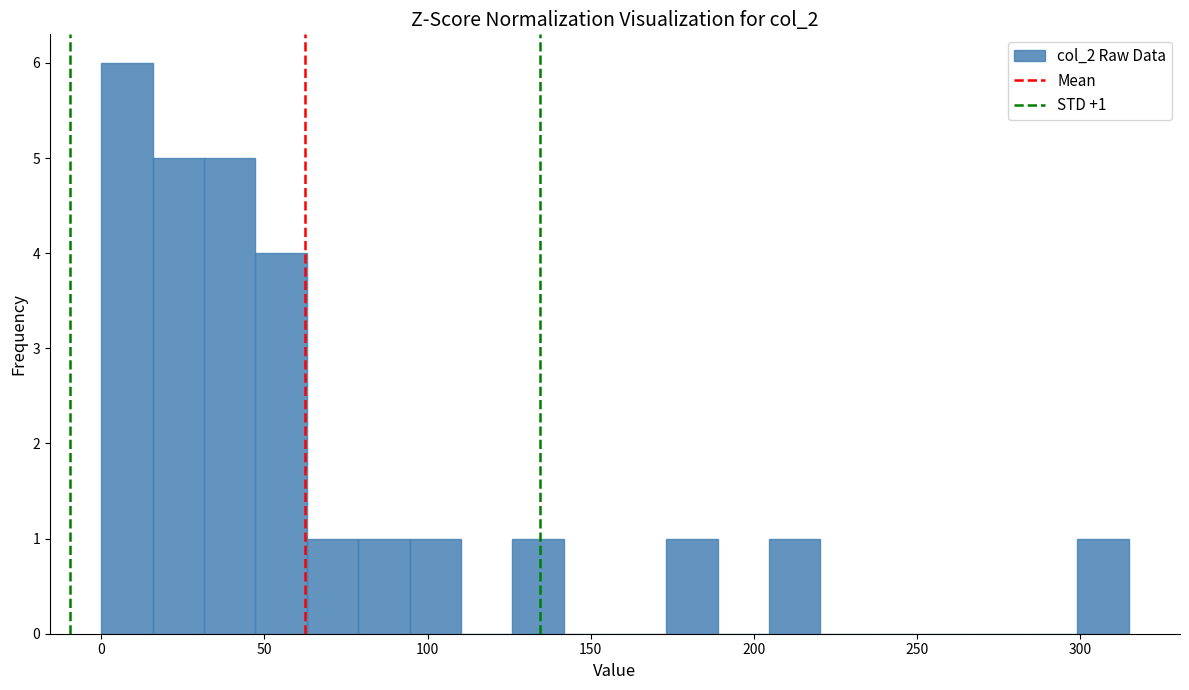

Around what value on the x-axis is the tallest bar? Give the approximate position of its centre, as read against the axis.

10